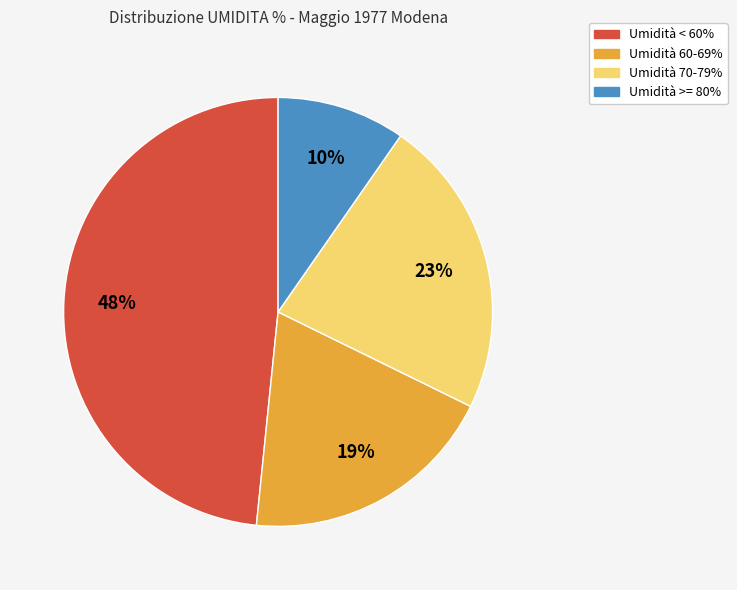

To the nearest percent, what is the average slice percentage?

25%